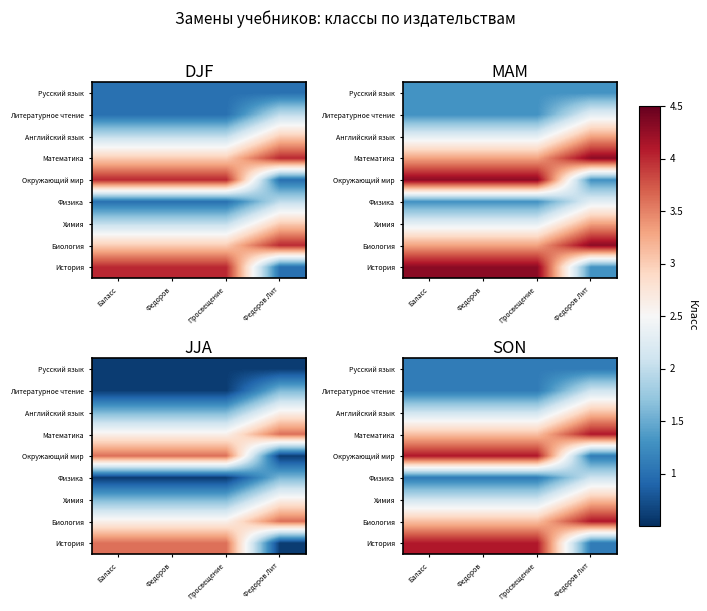

What is the total value across all series at Баласс?

21.9